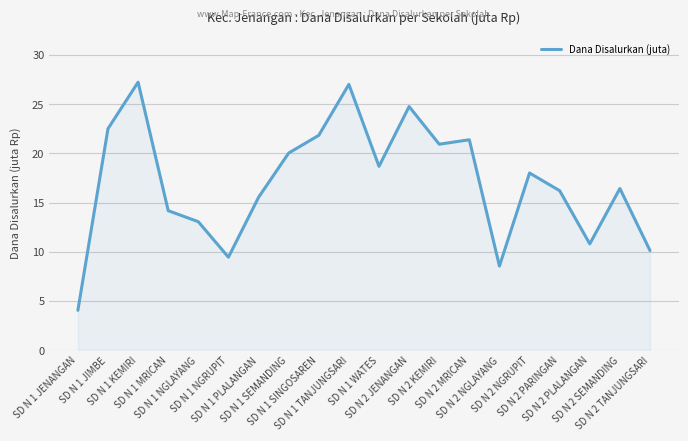

Approximately how many times larger is the value at SD N 1 TANJUNGSARI compared to SD N 2 PARINGAN?

1.7